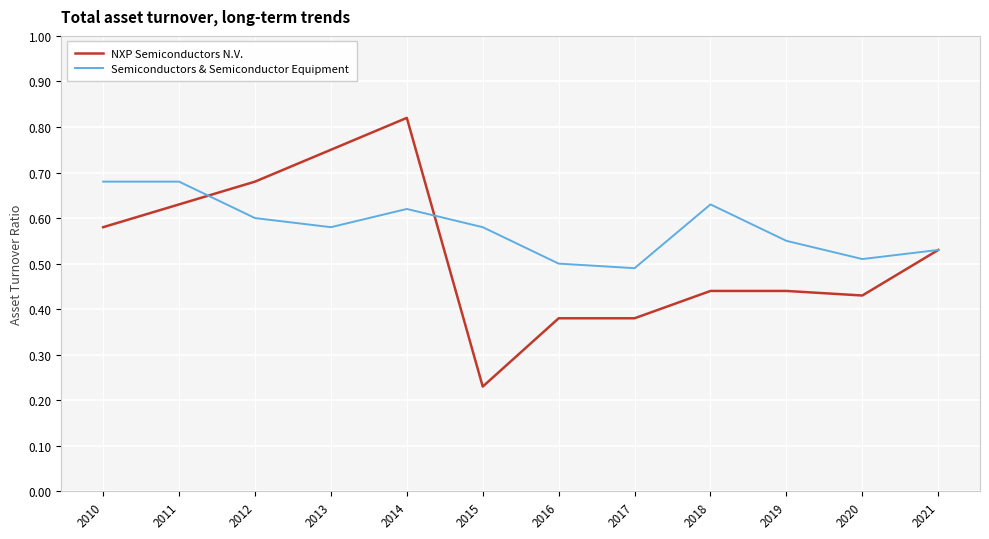

What is the total value across all series at 2010?

1.3